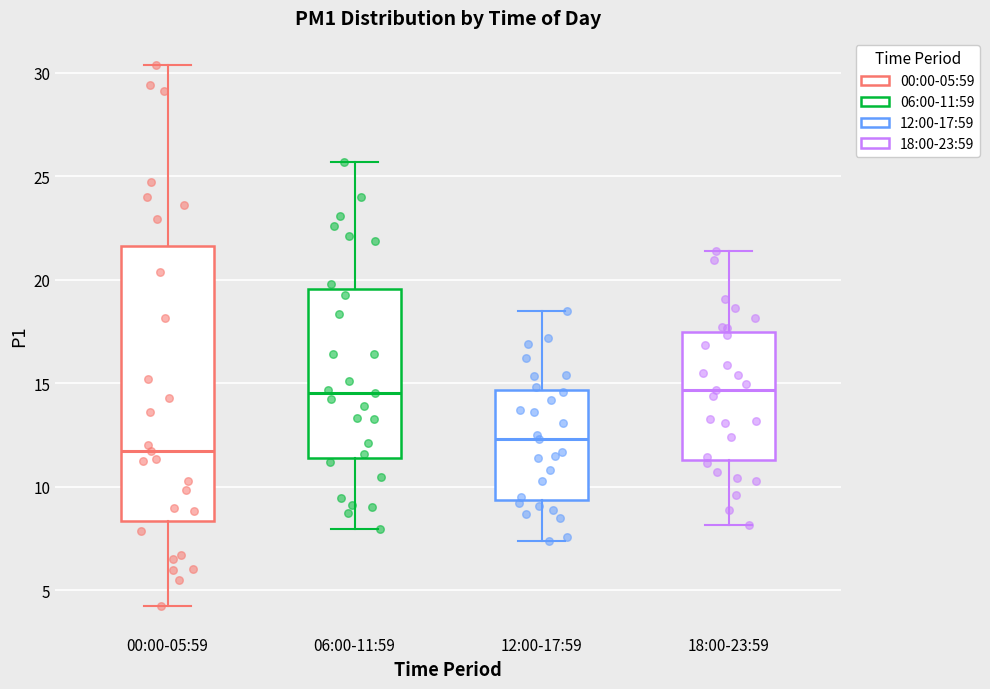

Reading left to right, transcribe this box plot: for each box, give where its median line is, the range the box spans, and where its two whiskers end, as read against the y-axis. The values are not printed on the chart, so give them approximately, as read against the axis.

00:00-05:59: median 11.5, box 8.5 to 21.5, whiskers 4.5 to 30.5
06:00-11:59: median 14.5, box 11.5 to 19.5, whiskers 8.0 to 25.5
12:00-17:59: median 12.5, box 9.5 to 14.5, whiskers 7.5 to 18.5
18:00-23:59: median 14.5, box 11.5 to 17.5, whiskers 8.0 to 21.5